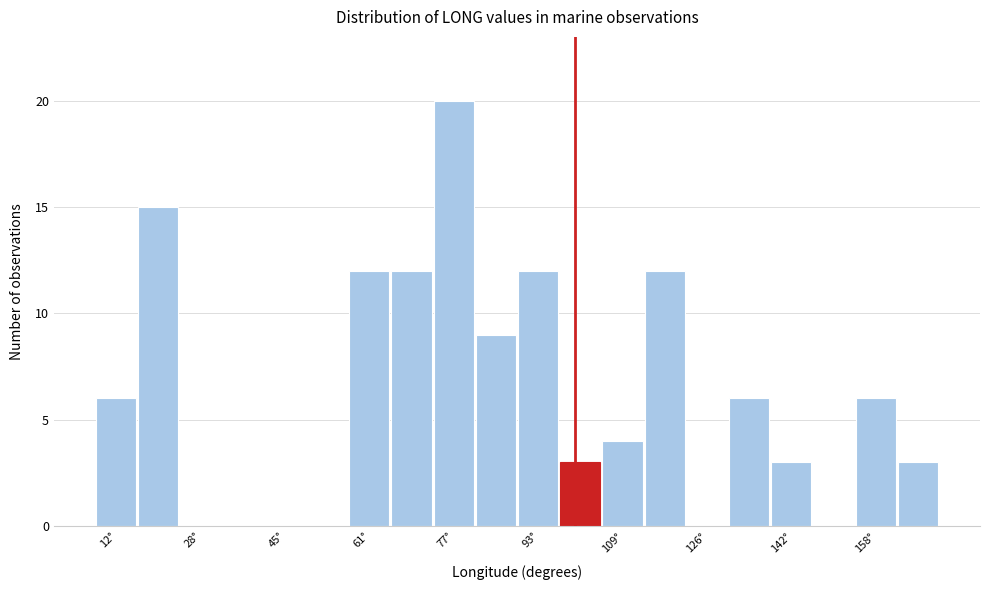

Reading left to right, list every bar in this chart as the range it spans on the x-axis followed by its height. Neither the bar edges nor the heights are printed on the chart, so give them approximately, as read against the axes.

8 to 16: 6
16 to 24: 15
24 to 32: 0
32 to 40: 0
40 to 48: 0
48 to 56: 0
56 to 64: 12
64 to 72: 12
72 to 82: 20
82 to 90: 9
90 to 98: 12
98 to 106: 3
106 to 114: 4
114 to 122: 12
122 to 130: 0
130 to 138: 6
138 to 146: 3
146 to 154: 0
154 to 162: 6
162 to 170: 3